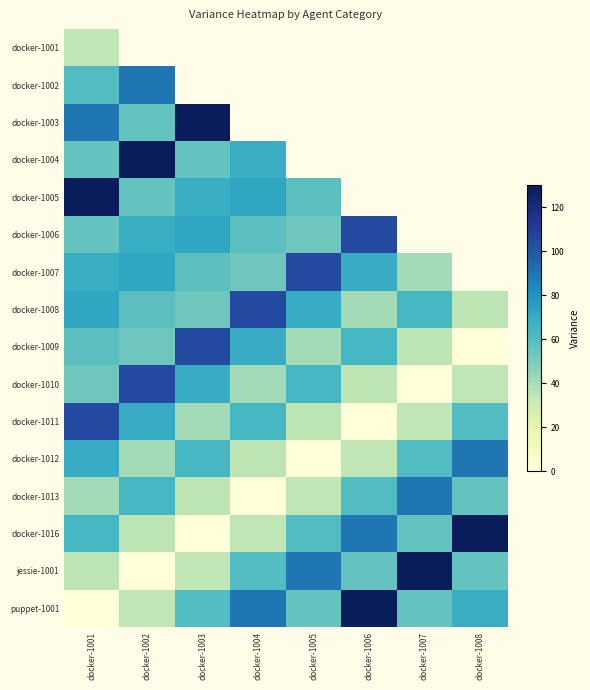

At how many categories does at least one series exceed 29?

8